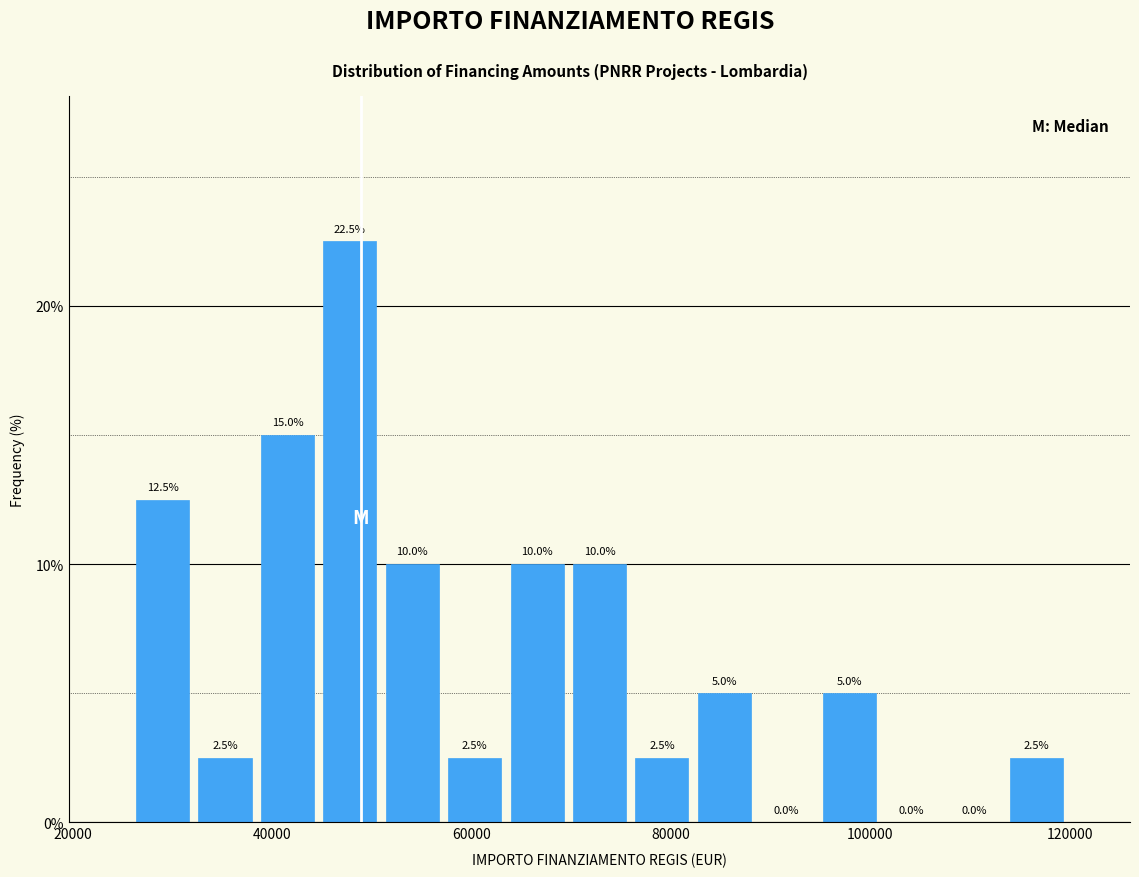

Around what value on the x-axis is the tallest bar? Give the approximate position of its centre, as read against the axis.

48000